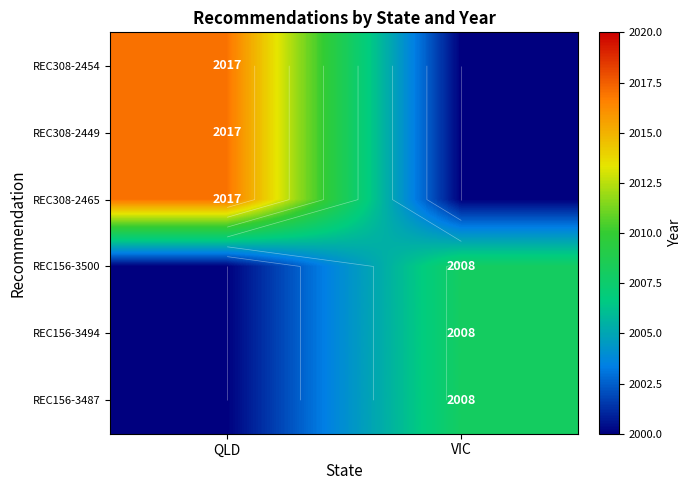

What is the average value of the REC156-3500 series?

2004